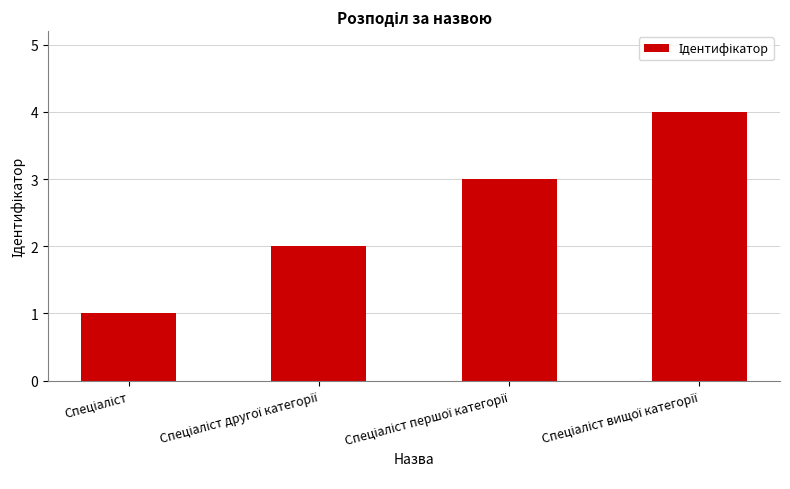

What is the greatest value displayed?

4